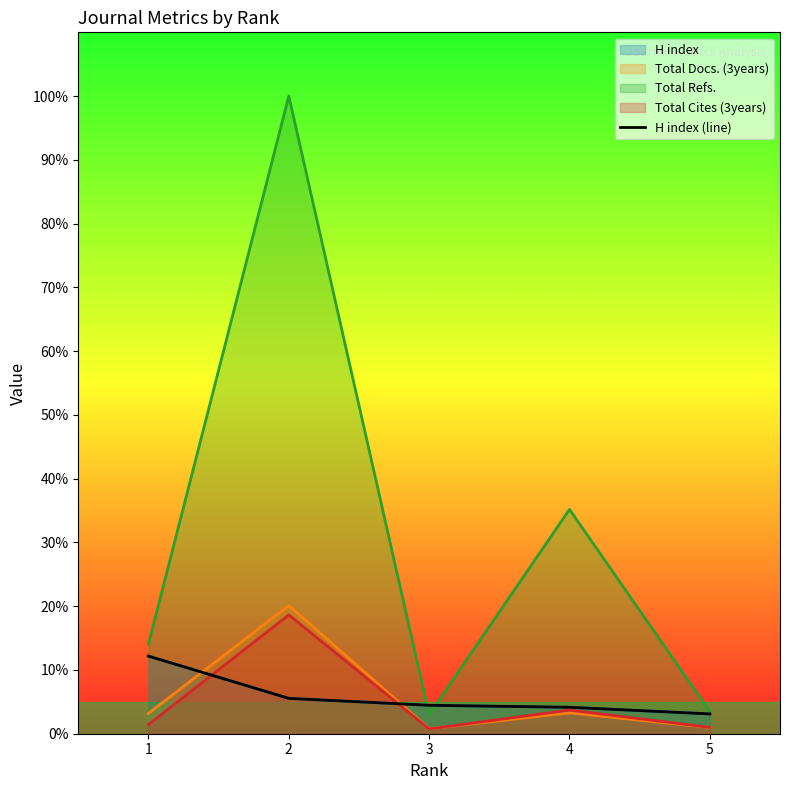

The chart shows a value of 4.5 at 3. True or false?

True